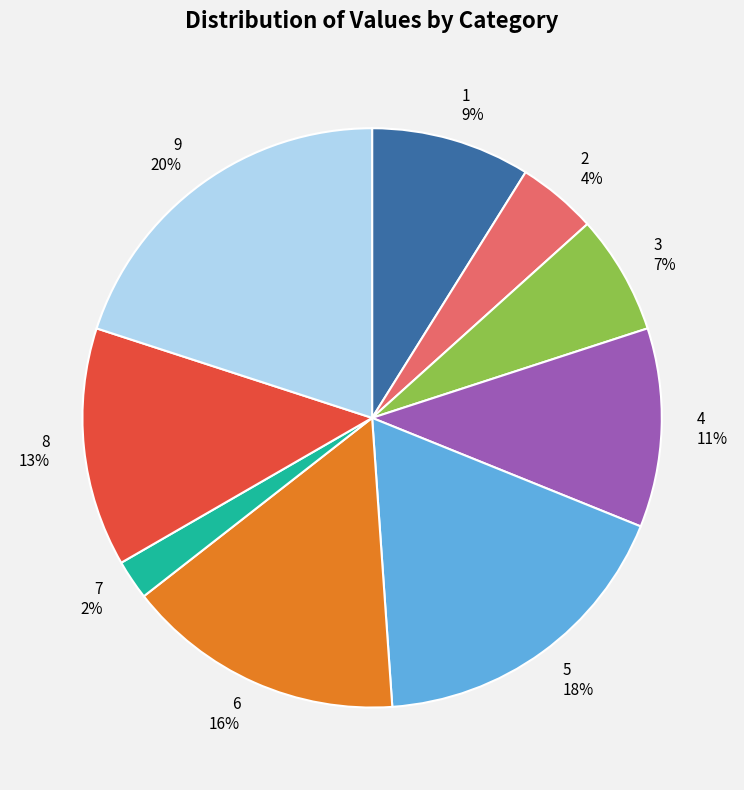

What is the ratio of the value at 7 to the value at 8?

0.2